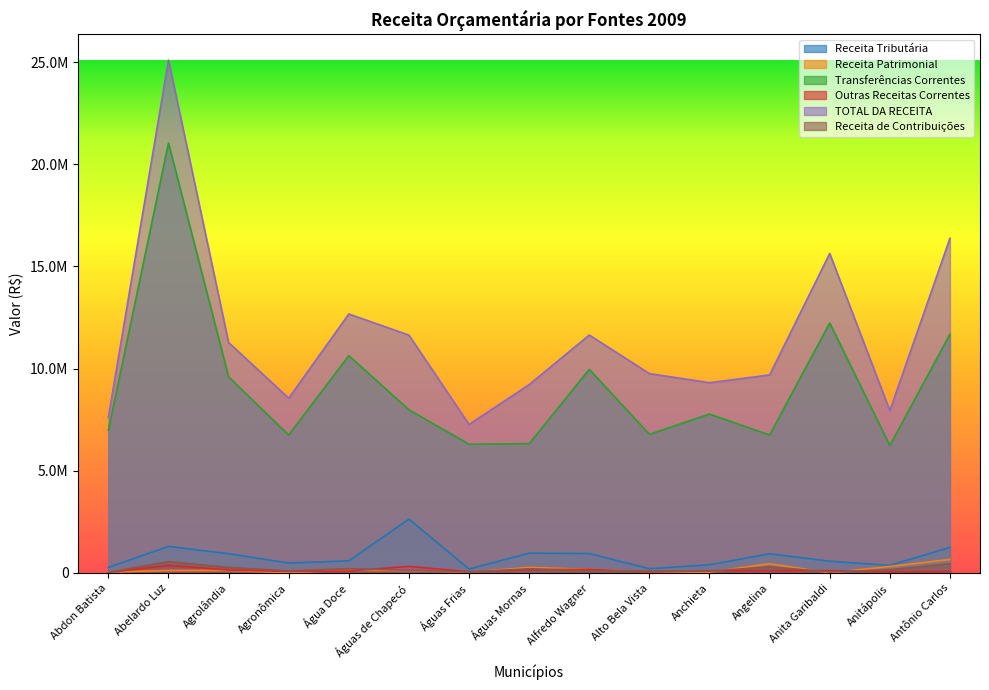

Where is the first local maximum for Receita de Contribuições?

Abelardo Luz